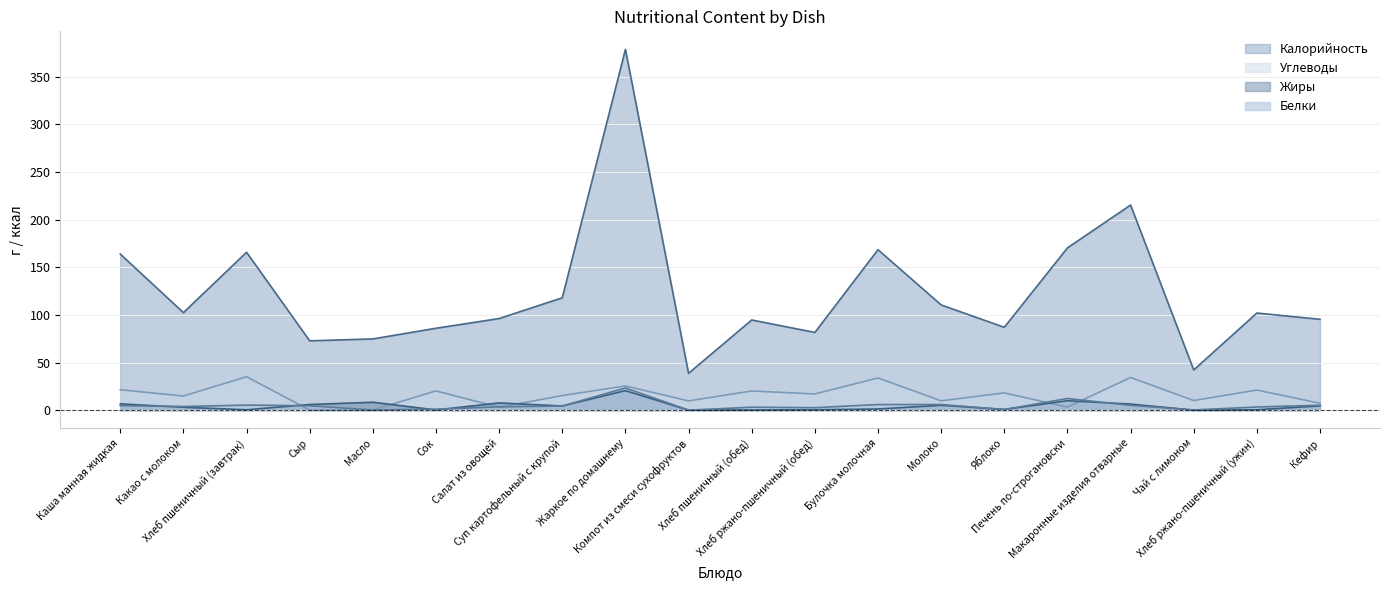

The Жиры series shows 0.0 at Компот из смеси сухофруктов. True or false?

True